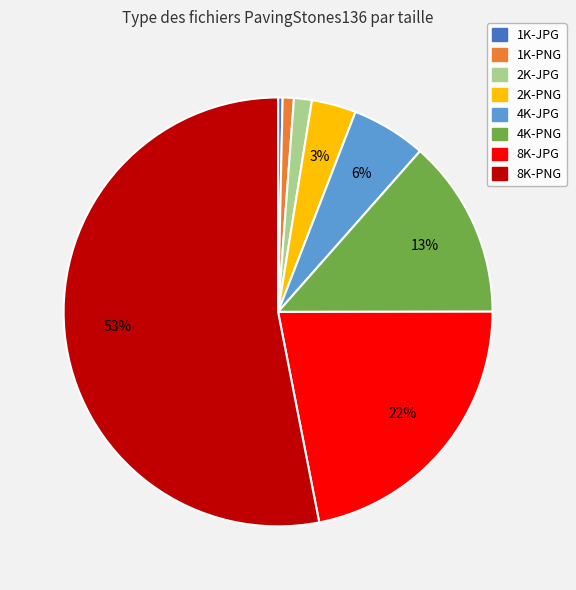

To the nearest percent, what is the average slice percentage?

12%